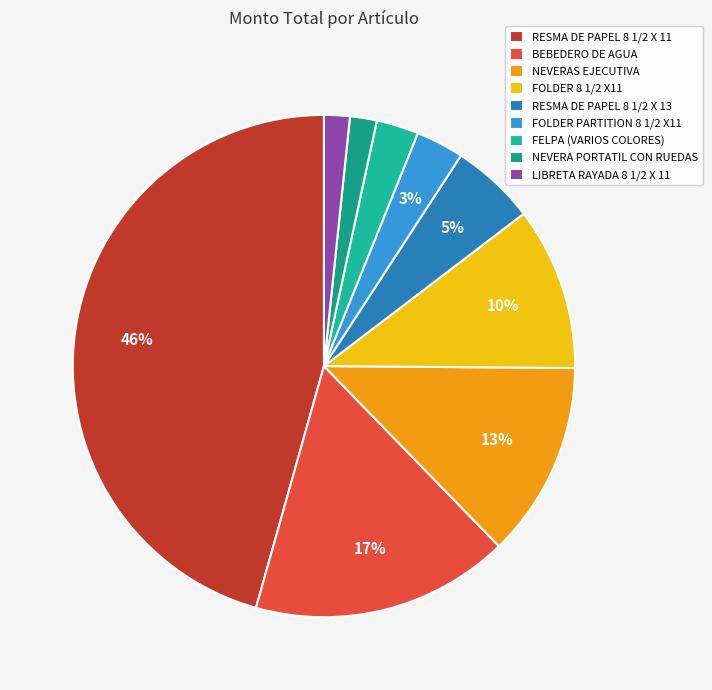

Count the number of slices in the pie.

9